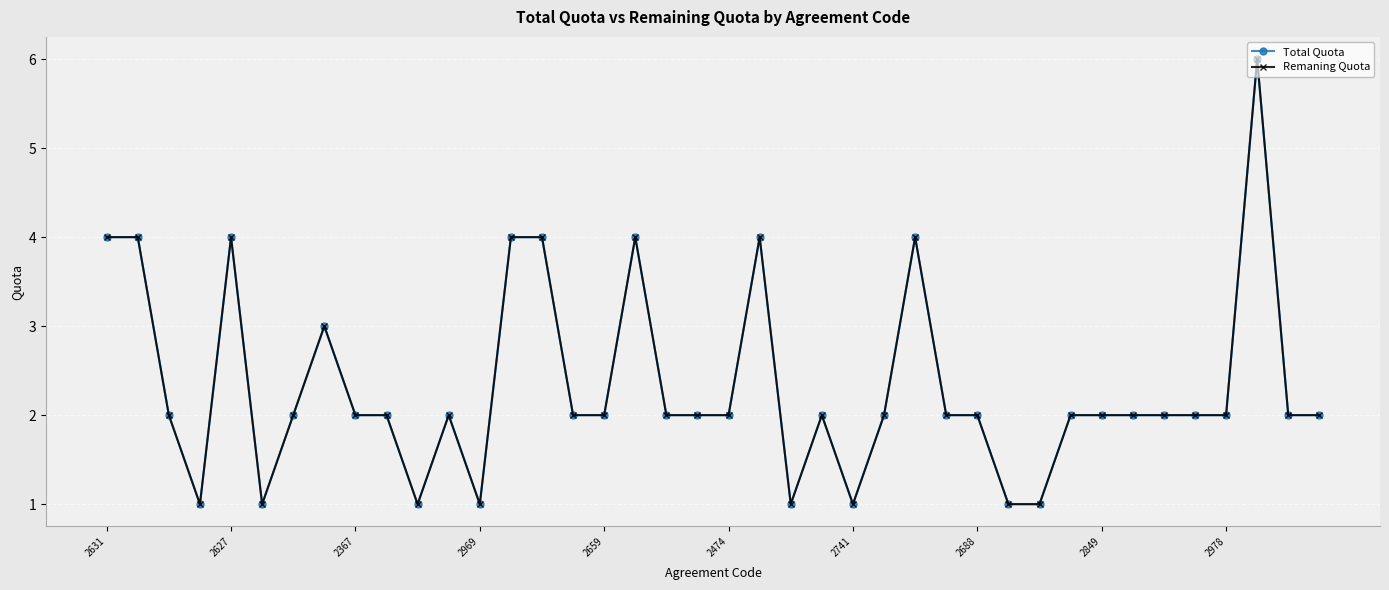

Which category has the lowest value across all series?

2969